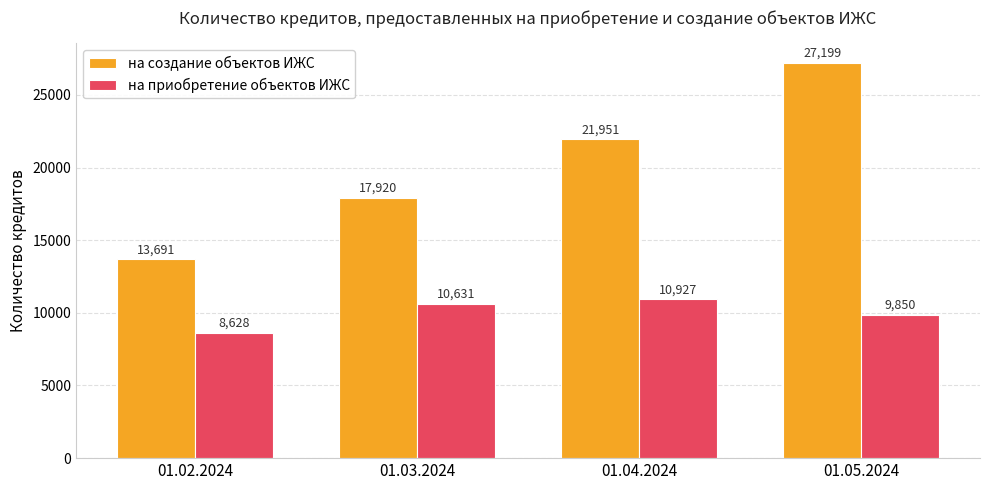

List the series in order of their overall mean, highest first.

на создание объектов ИЖС, на приобретение объектов ИЖС